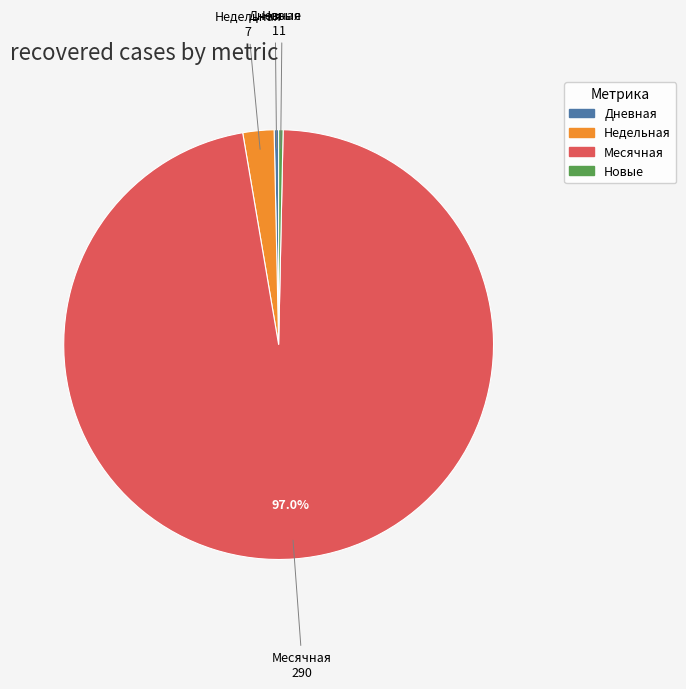

Is there a majority slice in this chart?

Yes